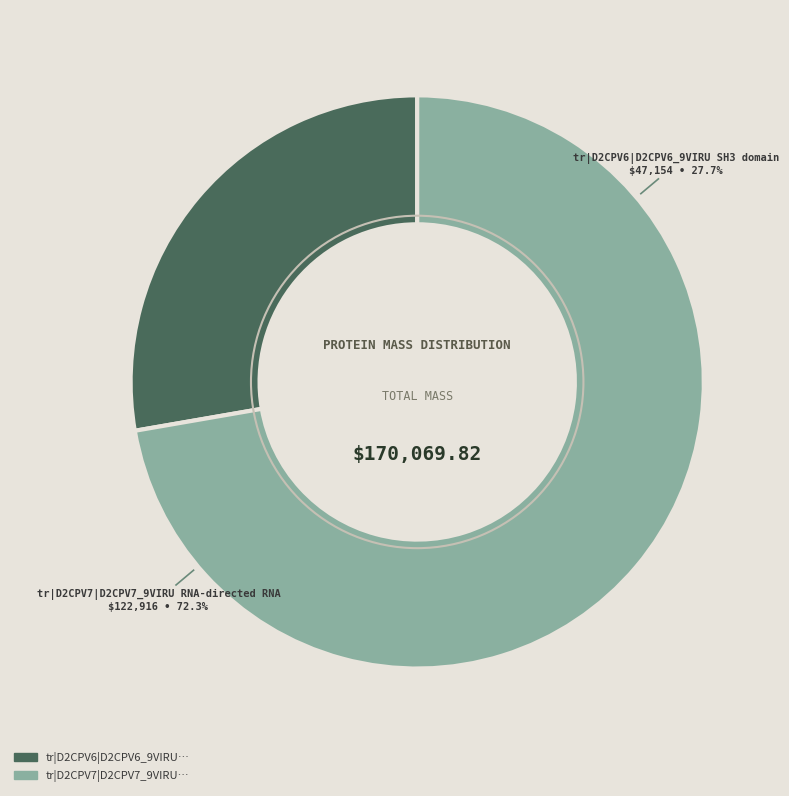

Which slice represents more than half of the pie?

tr|D2CPV7|D2CPV7_9VIRU RNA-directed RNA